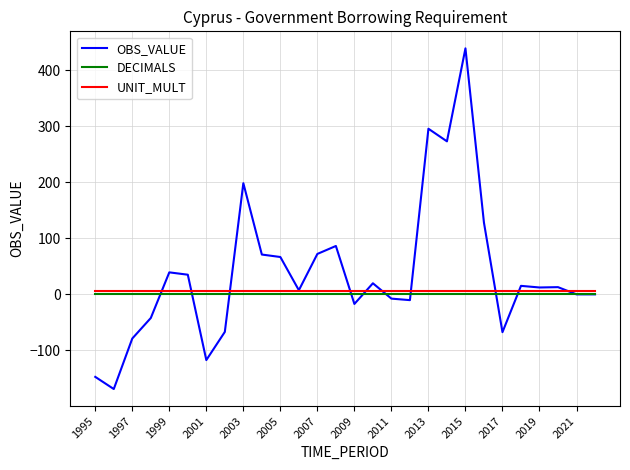

What is the greatest value displayed?

439.2